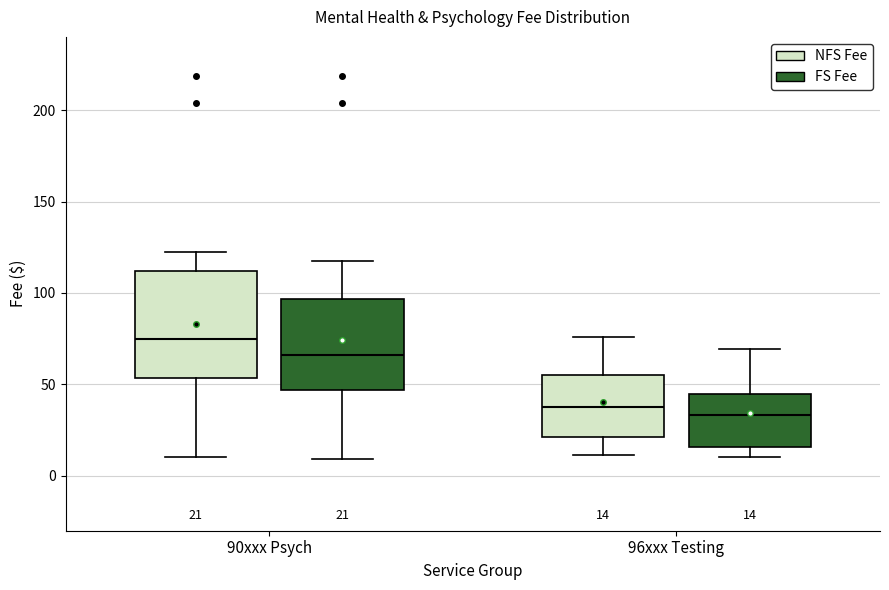

Which box's median line is the highest?

90xxx Psych (NFS Fee)